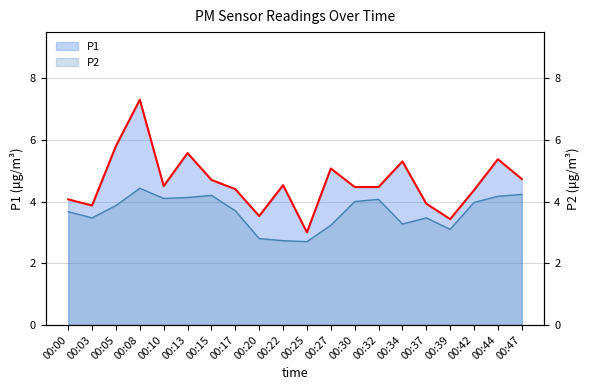

Does the chart display data point markers on the line(s)?

No